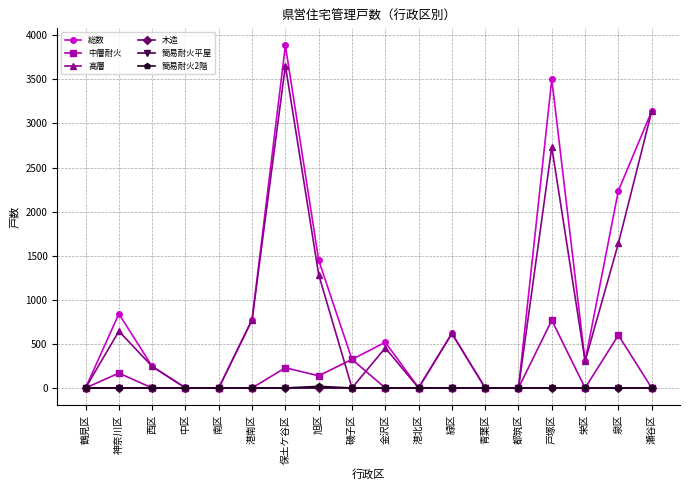

Is it true that 簡易耐火2階 equals 0 at 鶴見区?

True